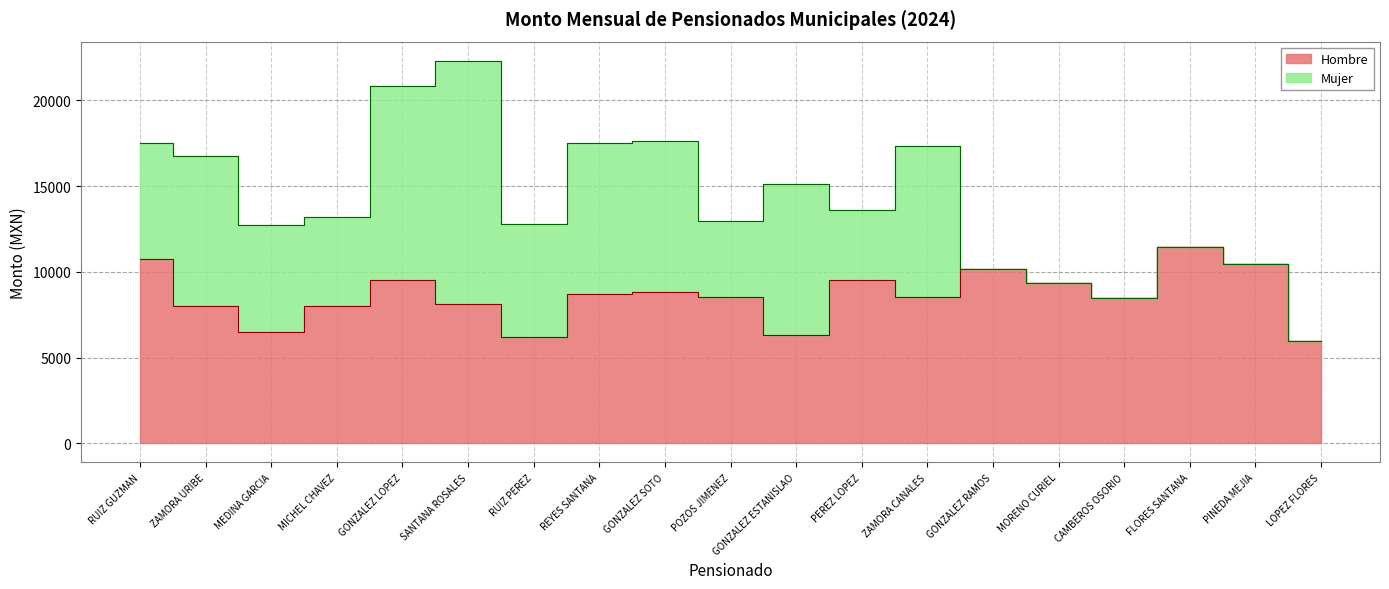

What is the value of the 7th point from the left?

6208